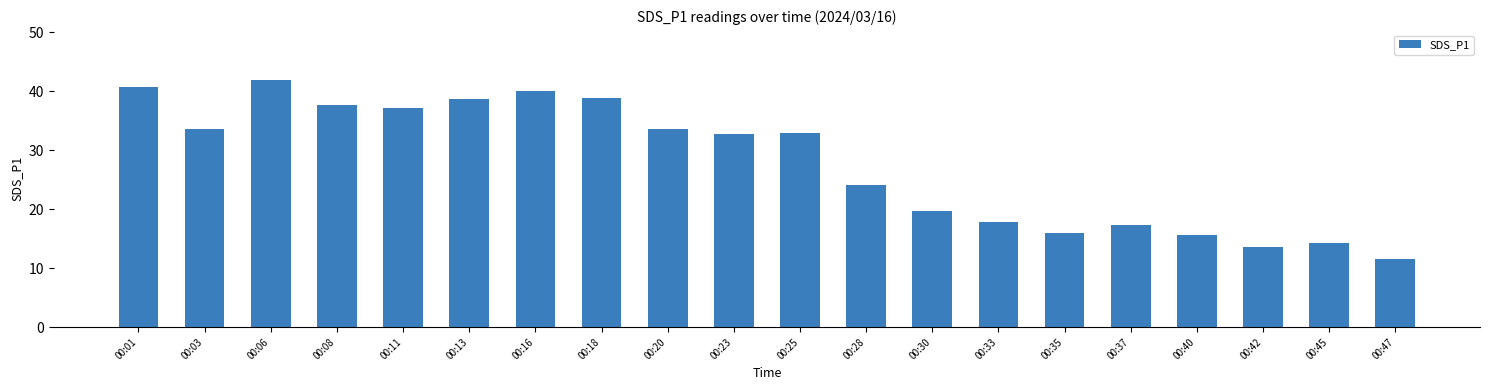

What is the value of the 1st bar from the left?

40.7